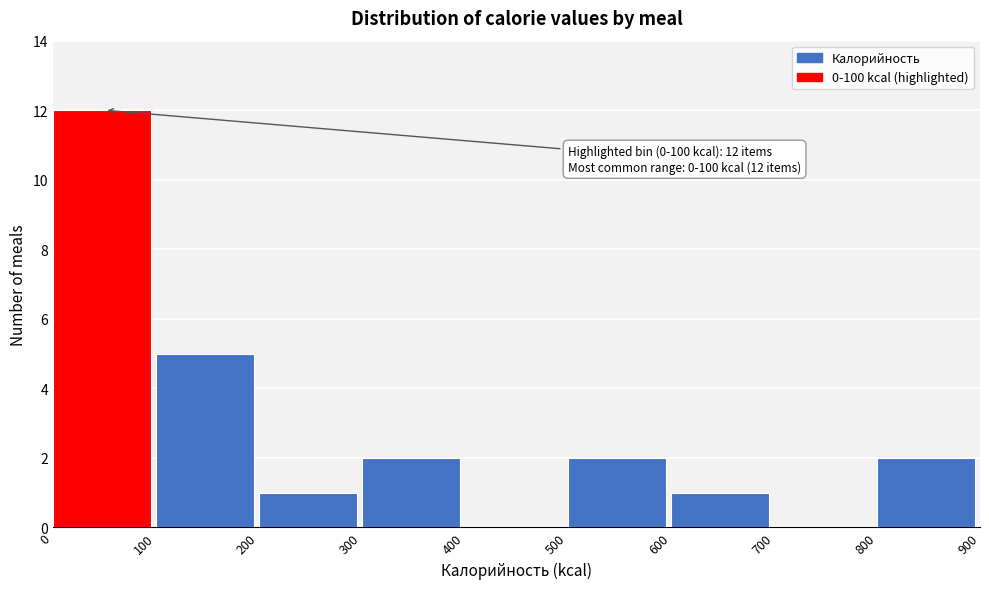

Over which range of the x-axis is the bar tallest?

0 to 100